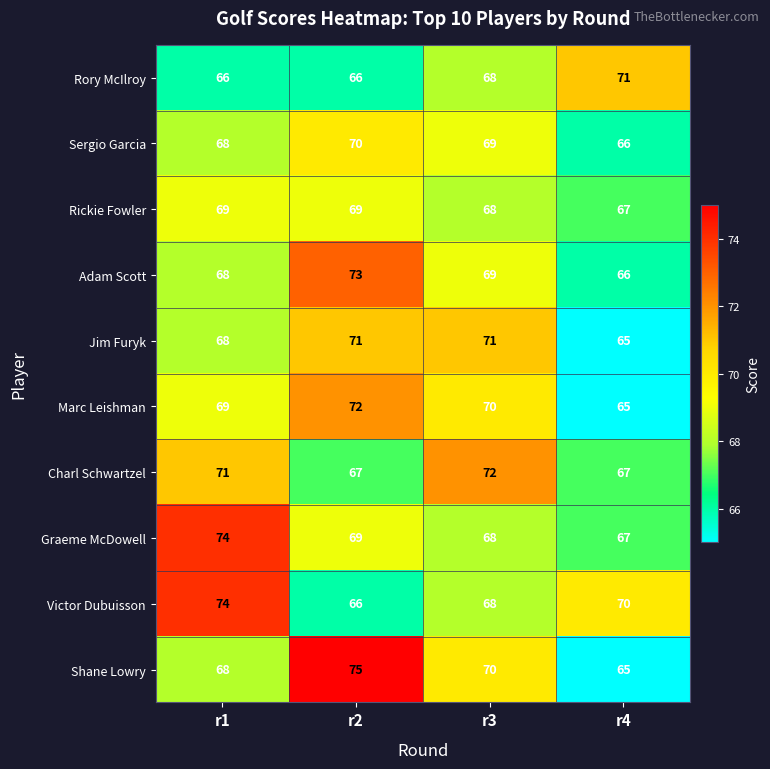

Rank the categories by Sergio Garcia value from highest to lowest.

r2, r3, r1, r4